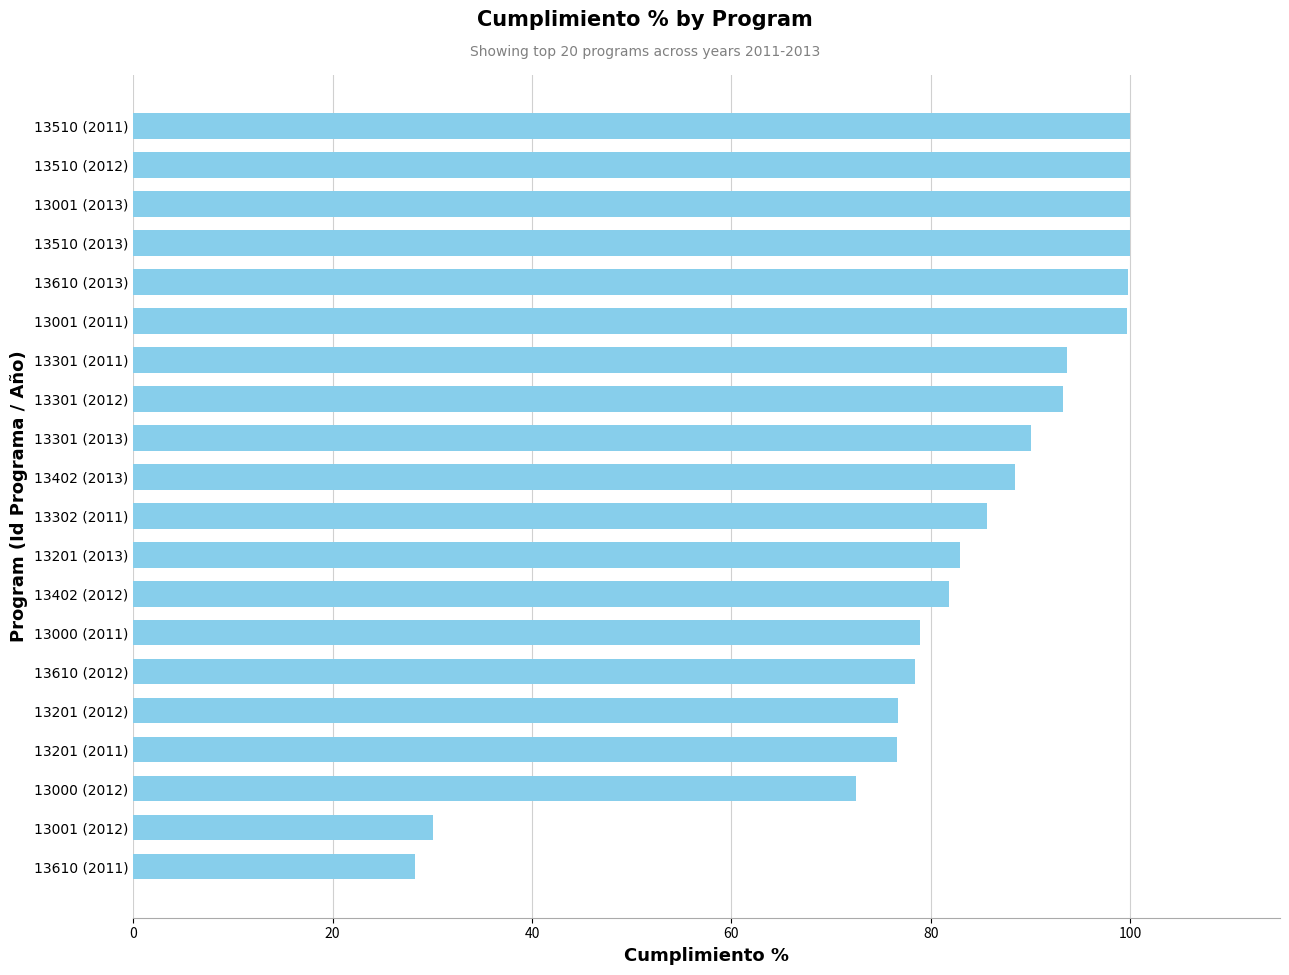

What is the ratio of the value at 13510 (2013) to the value at 13402 (2013)?

1.1